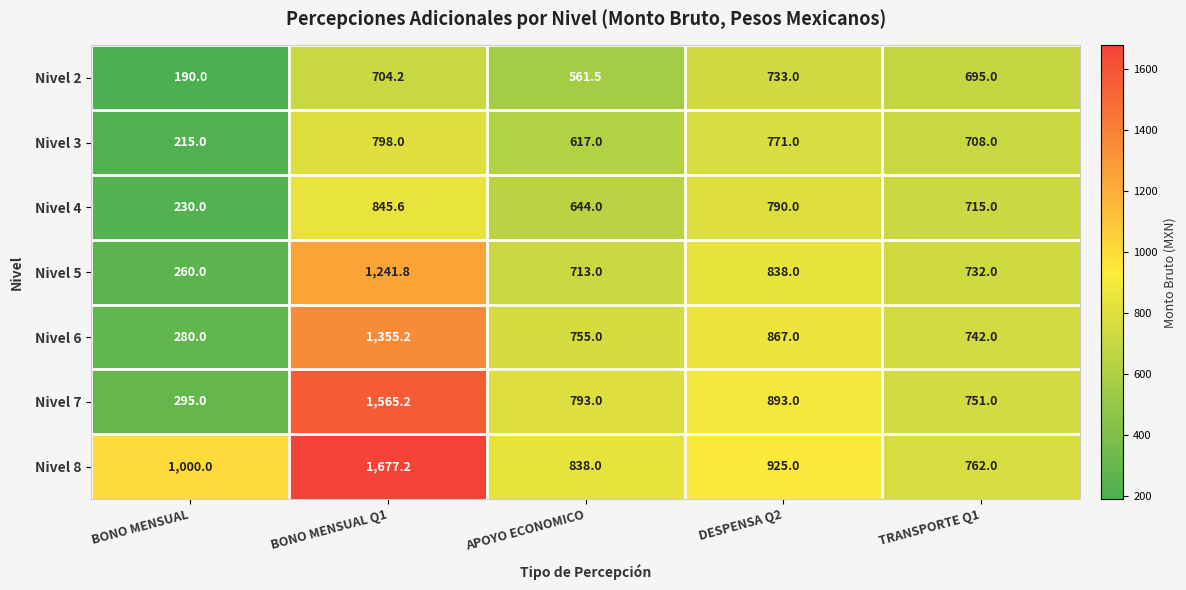

What is the sum of all Nivel 7 values?

4297.2